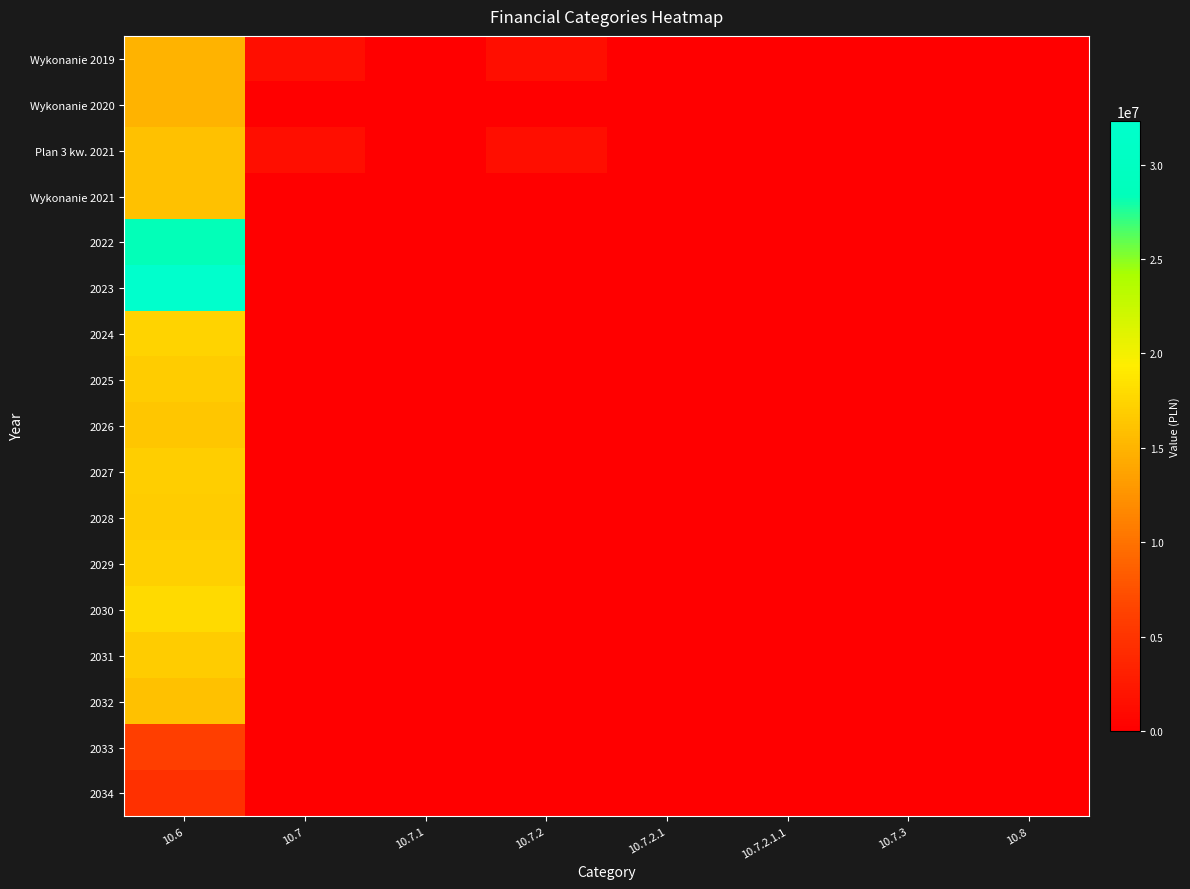

Which series has the largest total across all categories?

2023